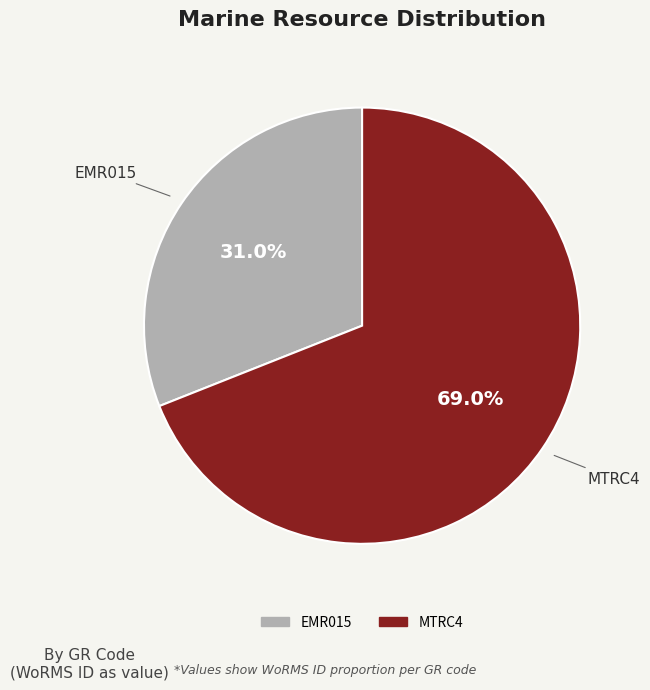

To the nearest percent, what is the difference between the EMR015 and MTRC4 slice percentages?

38%